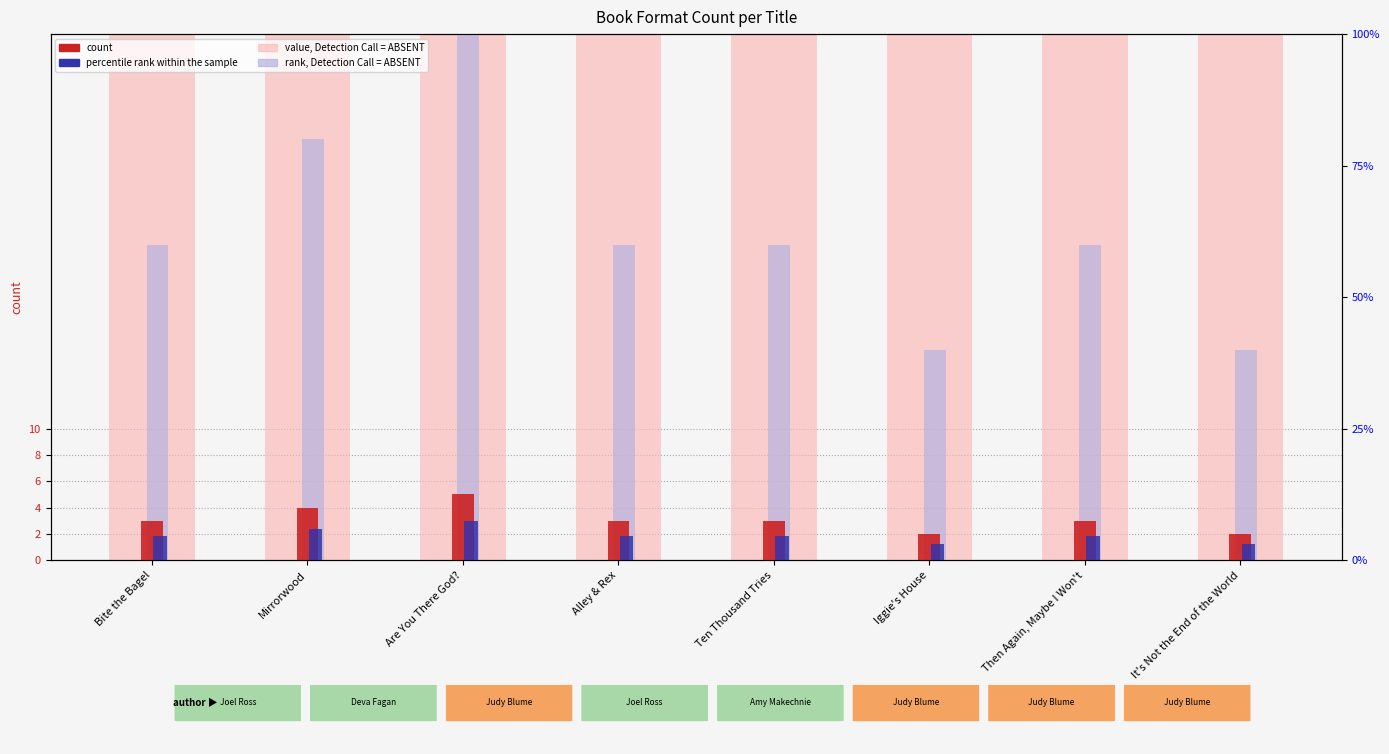

Which label corresponds to the smallest value in the chart?

Iggie's House